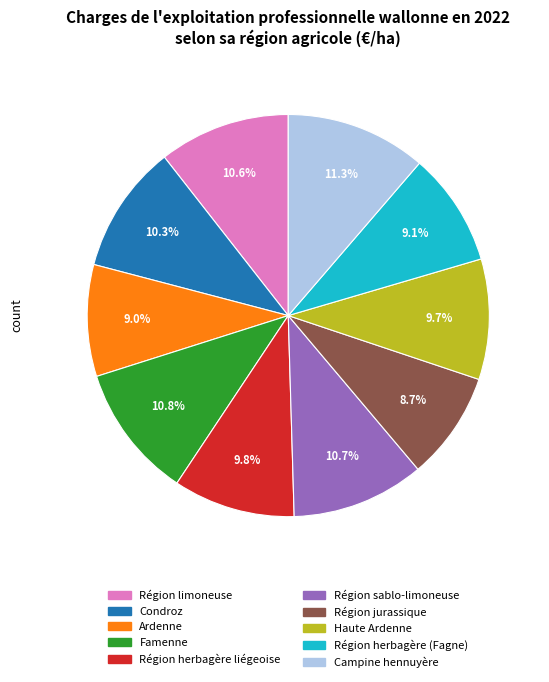

Count the number of slices in the pie.

10